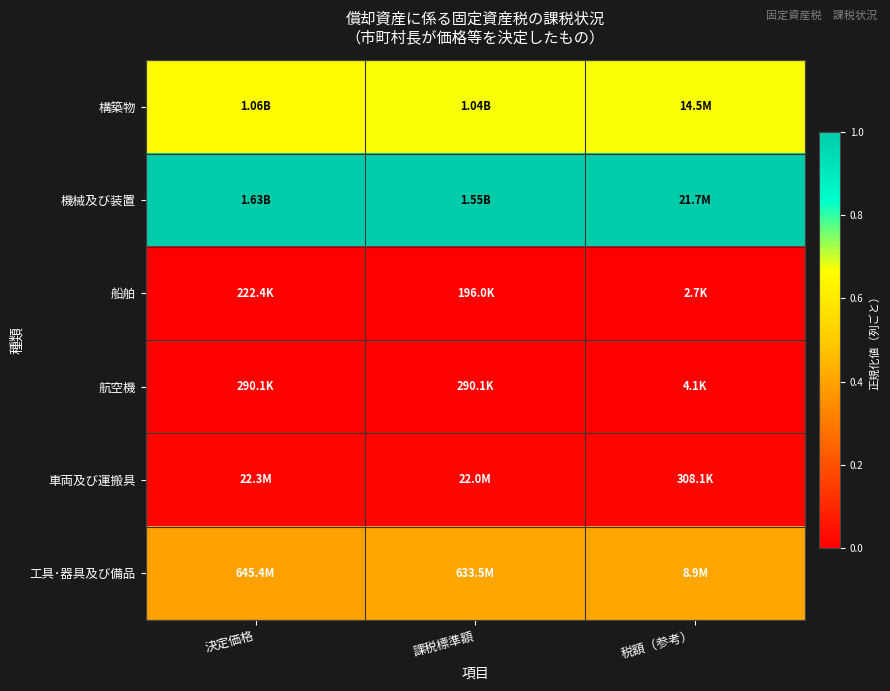

Reading left to right, what are all the values shown in this chart?

構築物: 決定価格=0.7	課税標準額=0.7	税額（参考）=0.7
機械及び装置: 決定価格=1.0	課税標準額=1.0	税額（参考）=1.0
船舶: 決定価格=0.0	課税標準額=0.0	税額（参考）=0.0
航空機: 決定価格=0.0	課税標準額=0.0	税額（参考）=0.0
車両及び運搬具: 決定価格=0.0	課税標準額=0.0	税額（参考）=0.0
工具･器具及び備品: 決定価格=0.4	課税標準額=0.4	税額（参考）=0.4